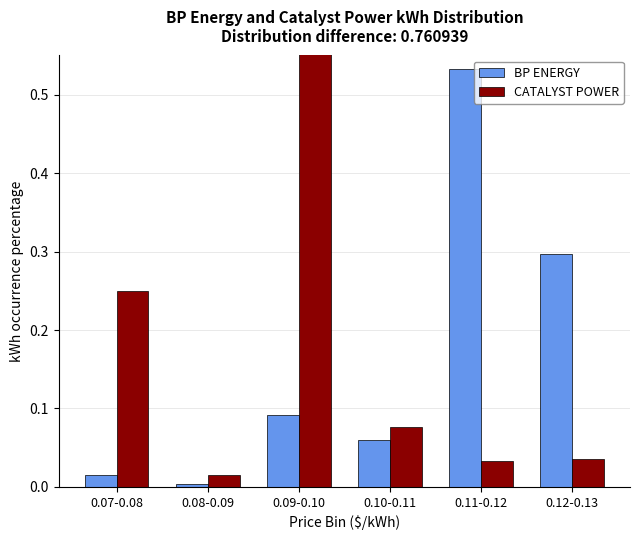

True or false: CATALYST POWER has a value of 0.1 at 0.10-0.11.

True